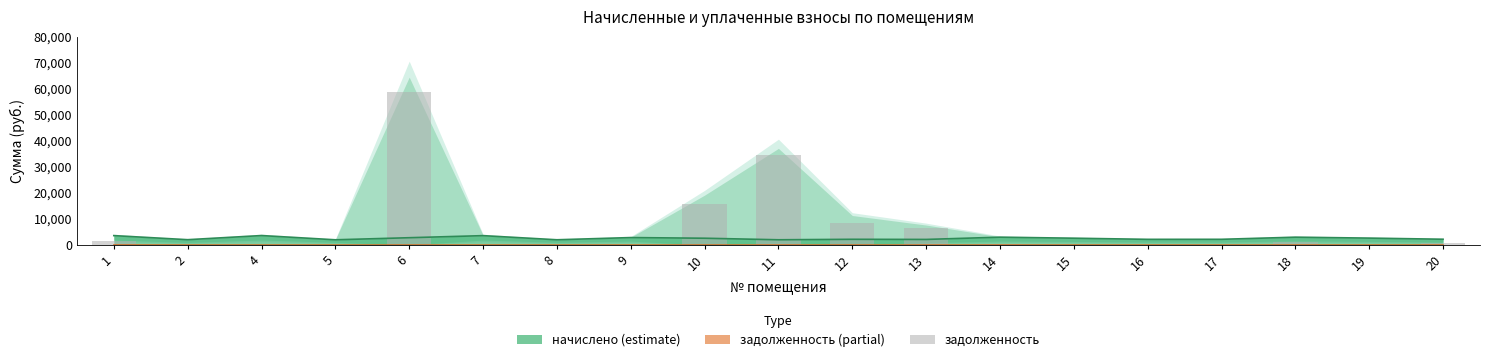

How many bars are there in total?

19